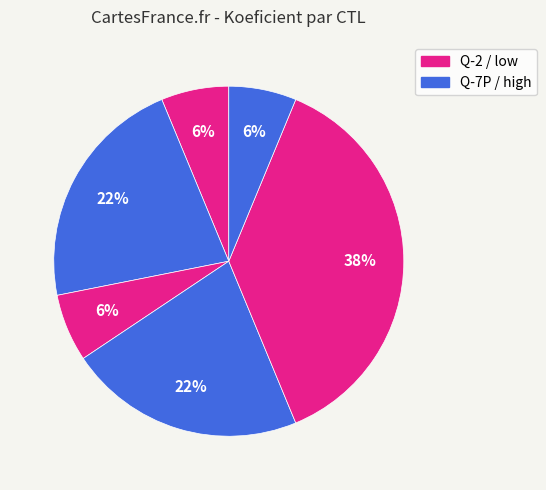

Count the number of slices in the pie.

6